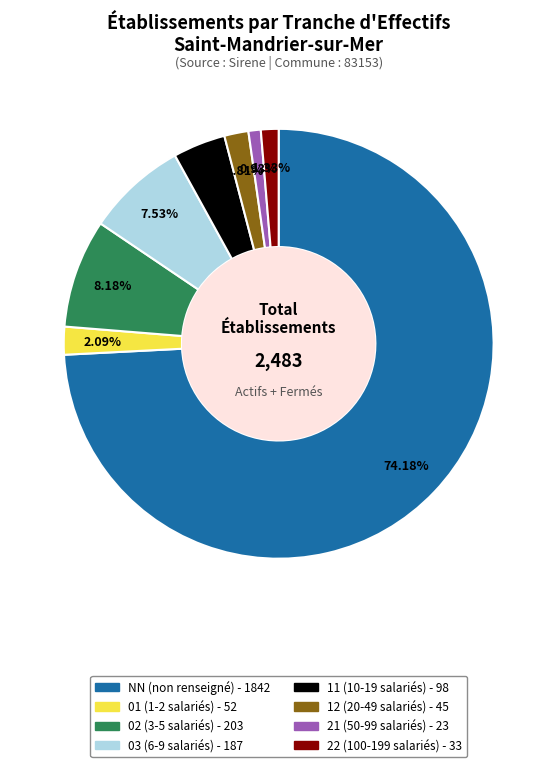

What percentage is NOT represented by 21?

99.1%